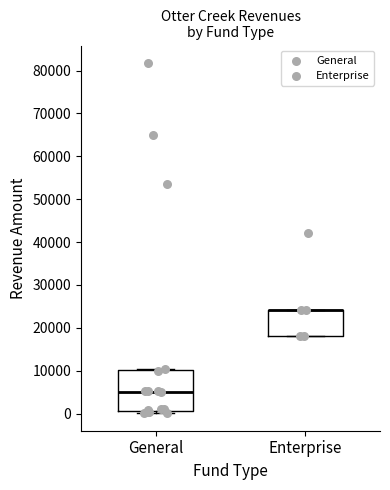

Reading left to right, transcribe this box plot: for each box, give where its median line is, the range the box spans, and where its two whiskers end, as read against the y-axis. The values are not printed on the chart, so give them approximately, as read against the axis.

General: median 5000, box 1000 to 10000, whiskers 0 to 10000
Enterprise: median 24000 (drawn on the box's upper edge), box 18000 to 24000, whiskers 18000 to 24000